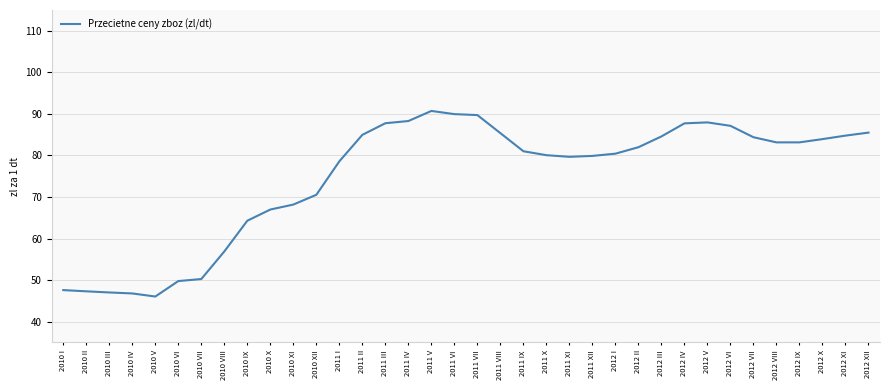

What is the smallest value displayed?

46.1